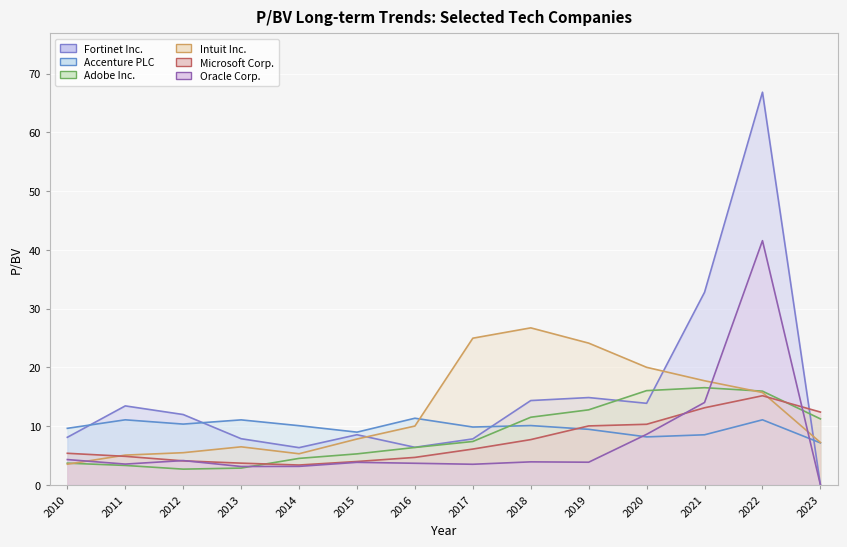

Does the chart display data point markers on the line(s)?

No